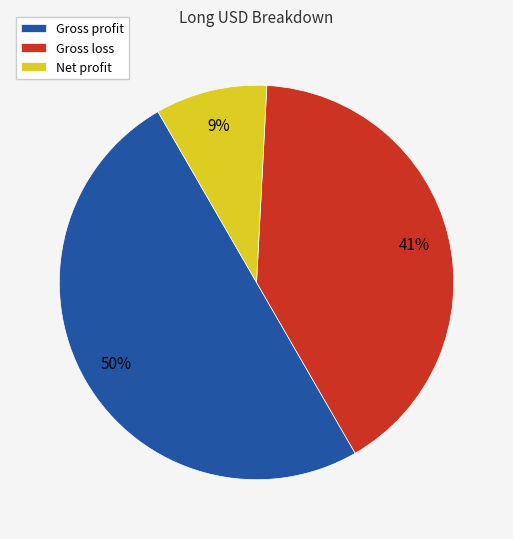

To the nearest percent, what percentage of the pie is Net profit?

9%